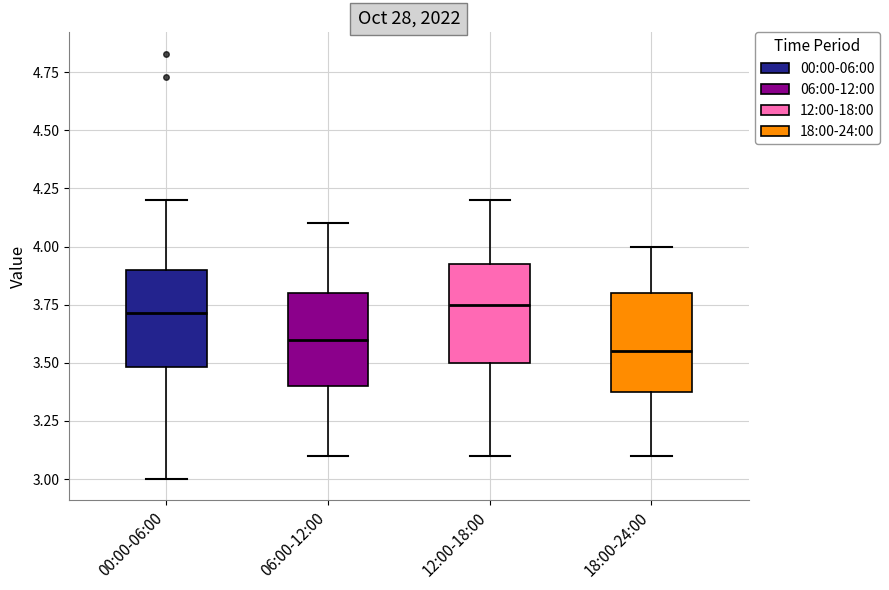

Reading left to right, read every box against the y-axis: the position of its median line, the range the box covers, and the ends of its whiskers. The values are not printed on the chart, so give them approximately, as read against the axis.

00:00-06:00: median 3.70, box 3.50 to 3.90, whiskers 3.00 to 4.20
06:00-12:00: median 3.60, box 3.40 to 3.80, whiskers 3.10 to 4.10
12:00-18:00: median 3.75, box 3.50 to 3.95, whiskers 3.10 to 4.20
18:00-24:00: median 3.55, box 3.40 to 3.80, whiskers 3.10 to 4.00